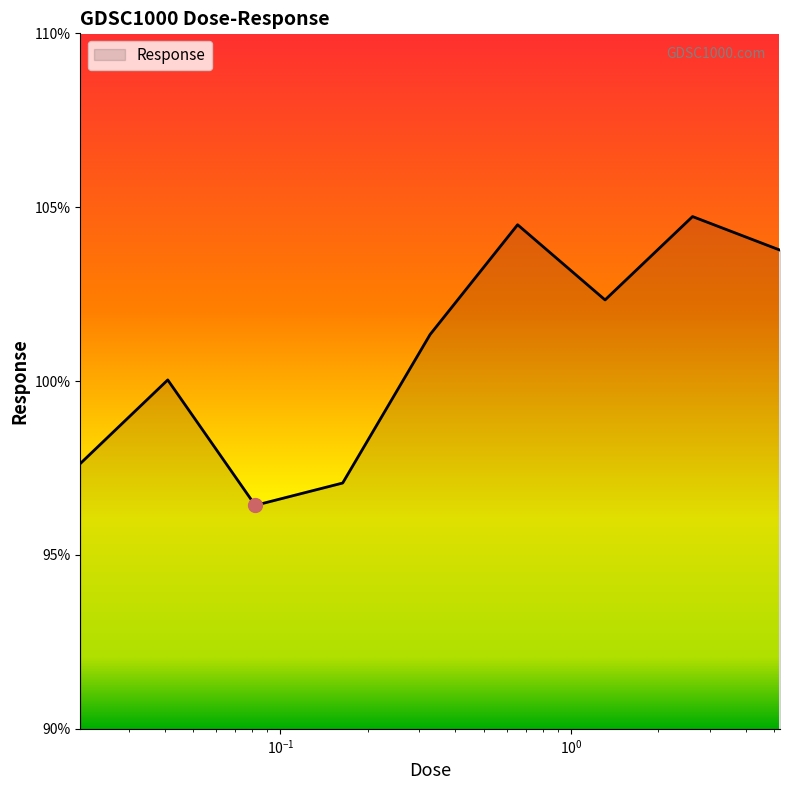

What is the greatest value displayed?

104.7